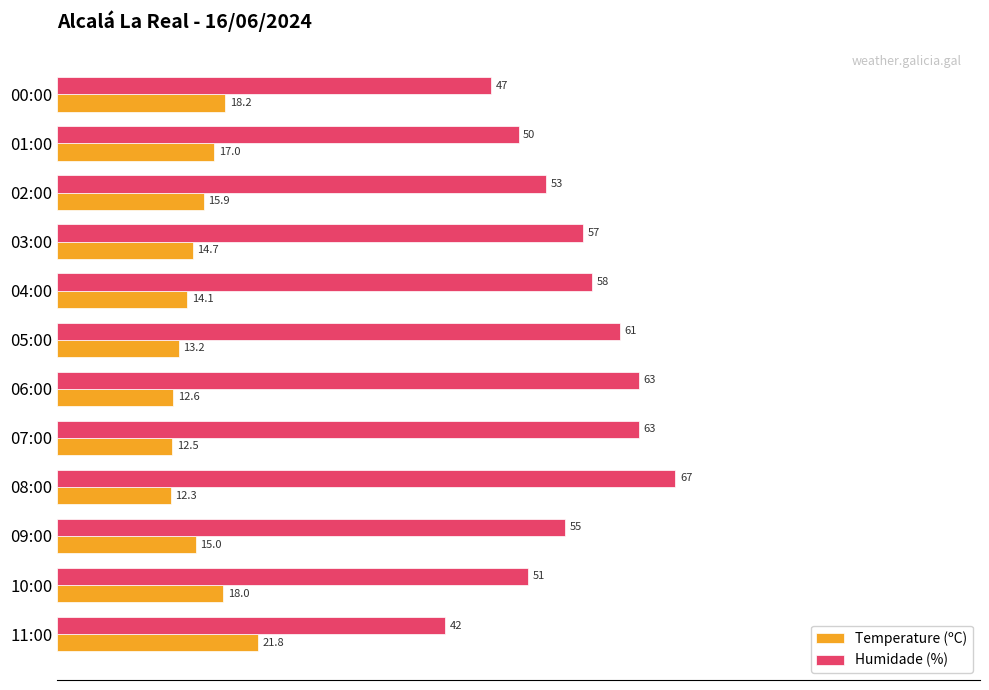

Rank the series by their average value, from highest to lowest.

Humidade (%), Temperature (ºC)